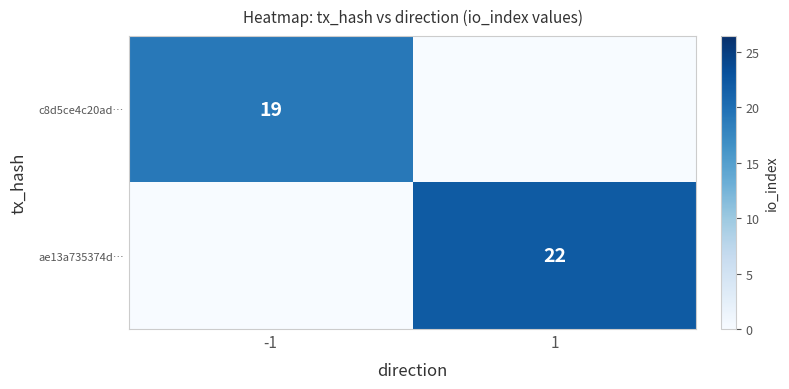

Is the value of c8d5ce4c20ad… at -1 greater than the value of ae13a735374d… at 1?

No